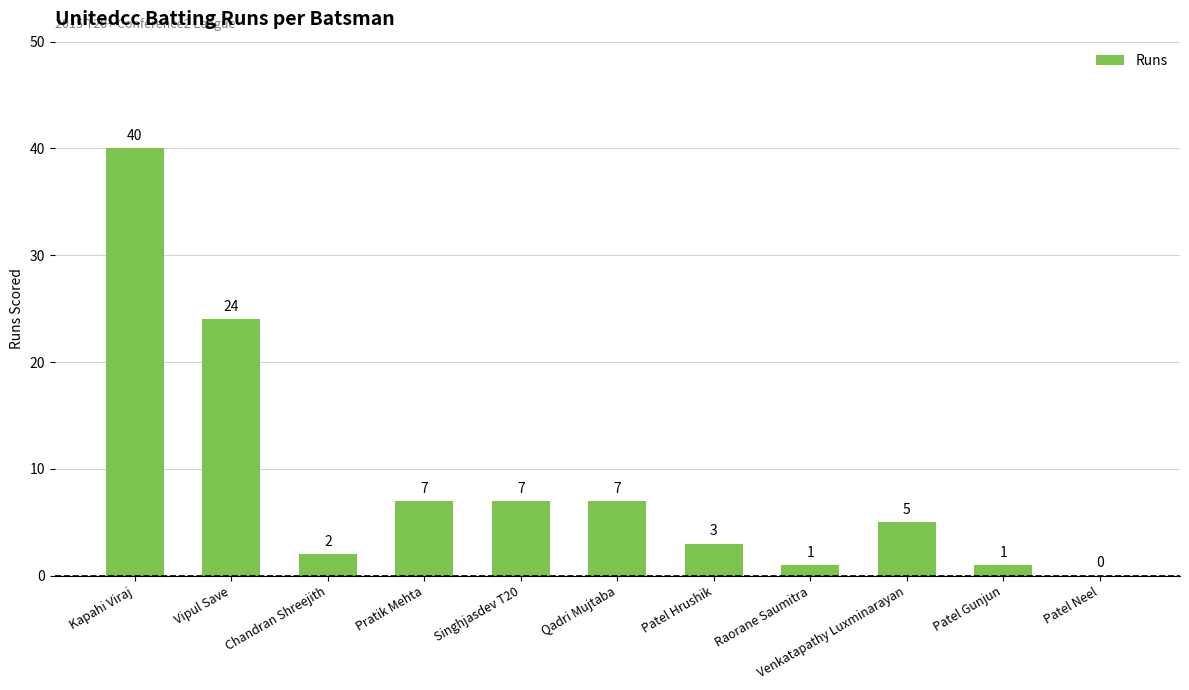

Which has a higher value, Kapahi Viraj or Patel Gunjun?

Kapahi Viraj